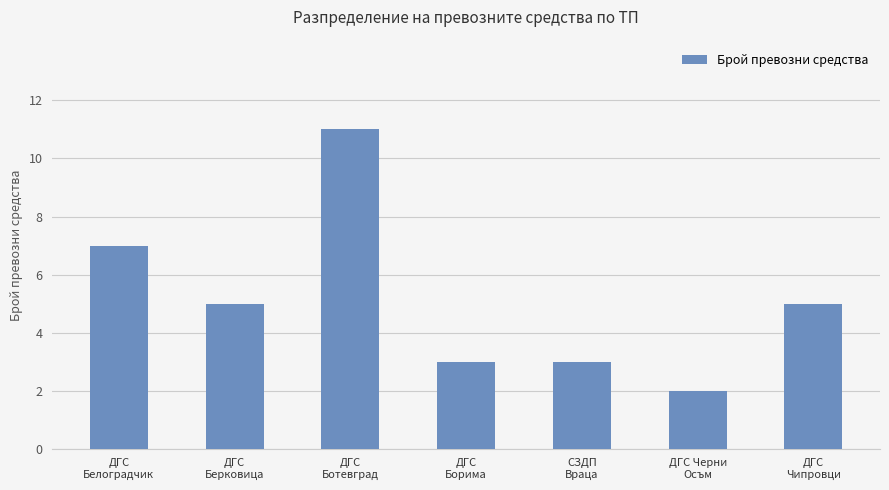

What is the difference between the values at ДГС
Берковица and ДГС
Борима?

2